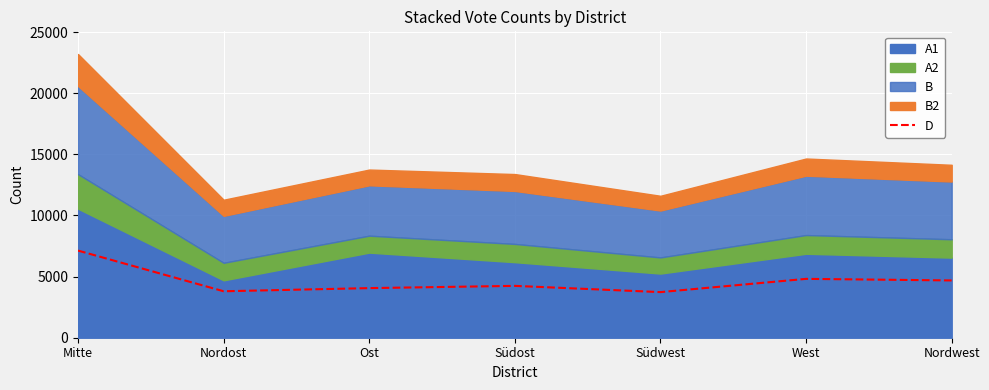

What is the average value?

4635